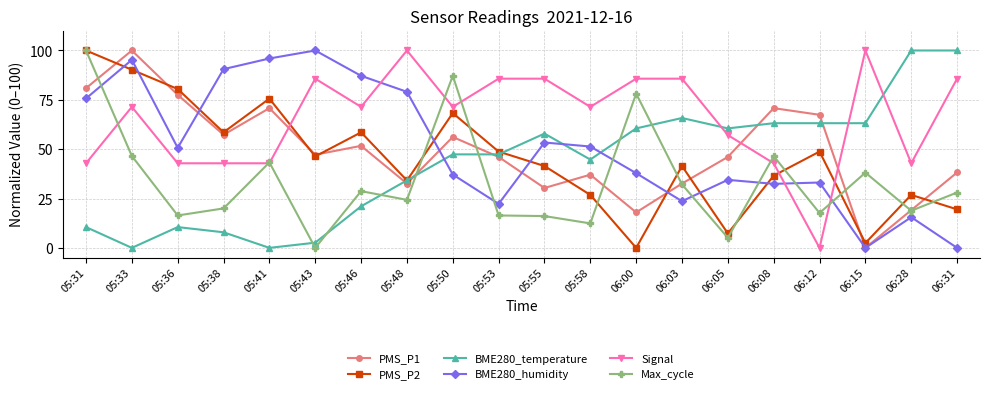

How many series are shown in this chart?

6